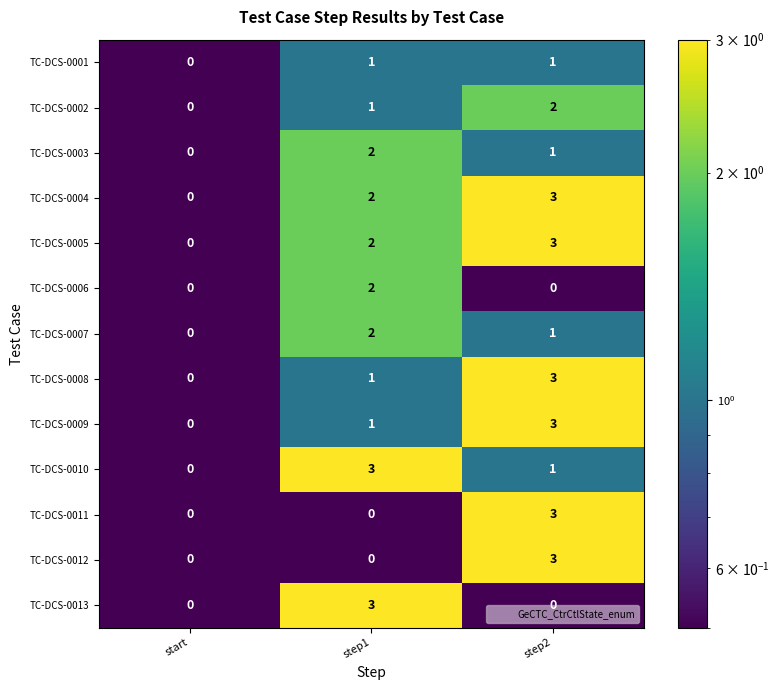

At which label does TC-DCS-0010 reach its peak?

step1